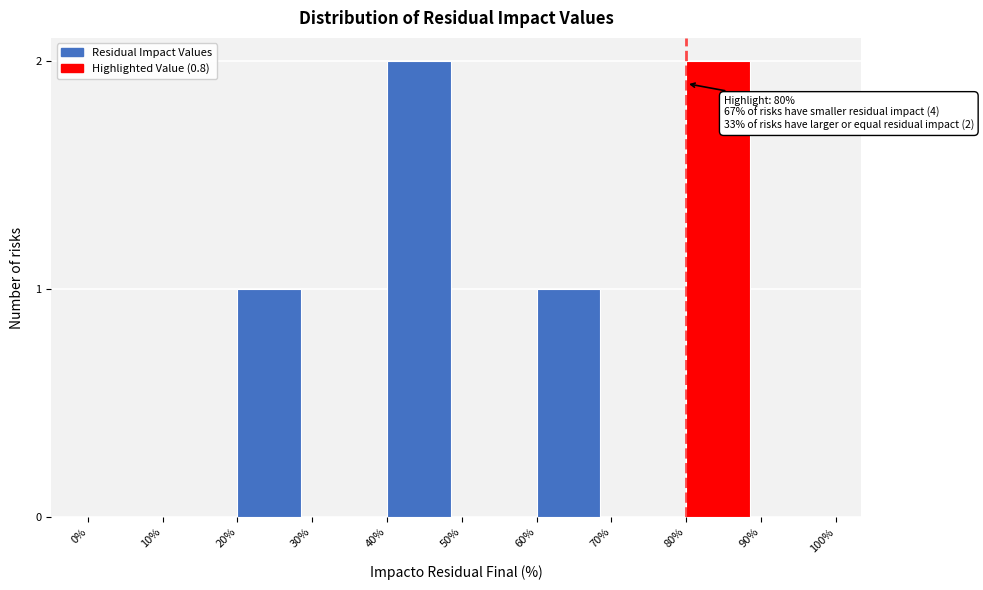

Reading left to right, extract all data points from this chart.

0%=0	10%=0	20%=1	30%=0	40%=2	50%=0	60%=1	70%=0	80%=2	90%=0